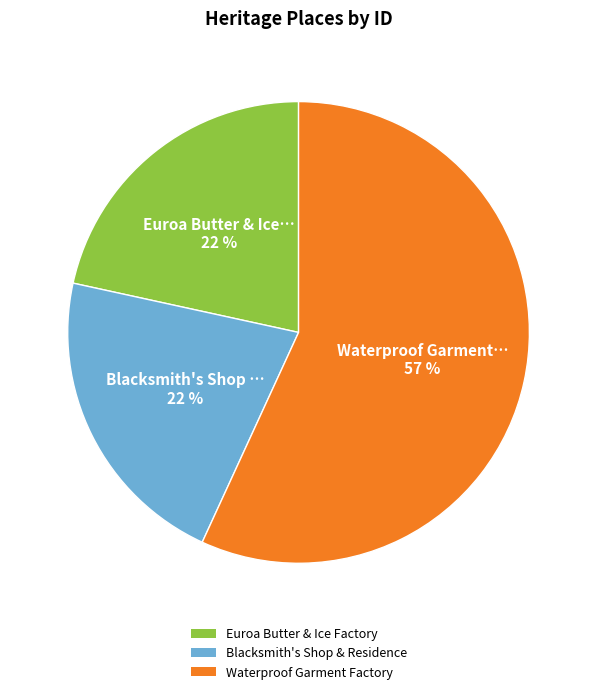

Which has a higher value, Waterproof Garment Factory or Euroa Butter & Ice Factory?

Waterproof Garment Factory